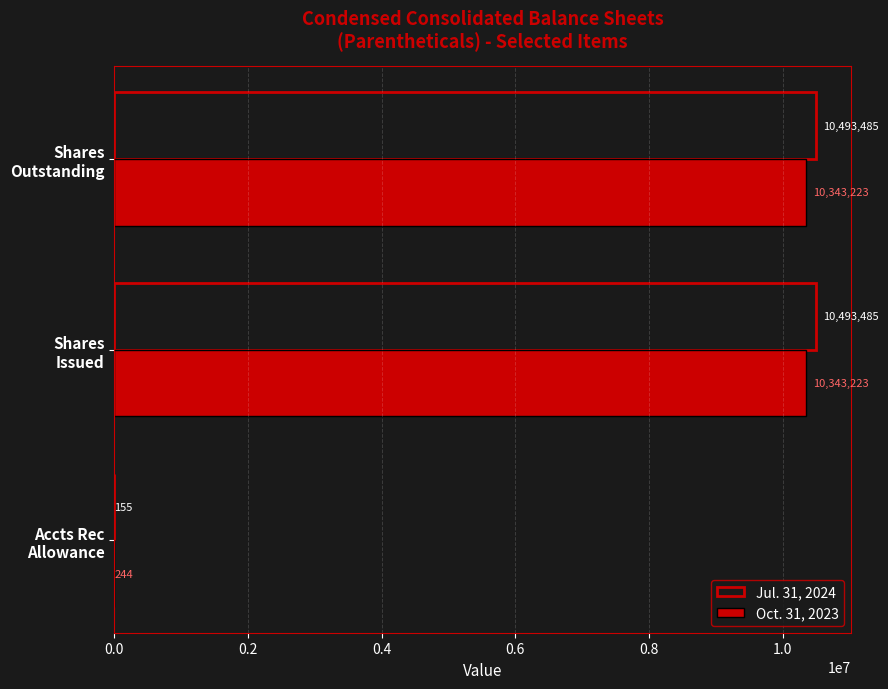

Which series has the largest total across all categories?

Jul. 31, 2024